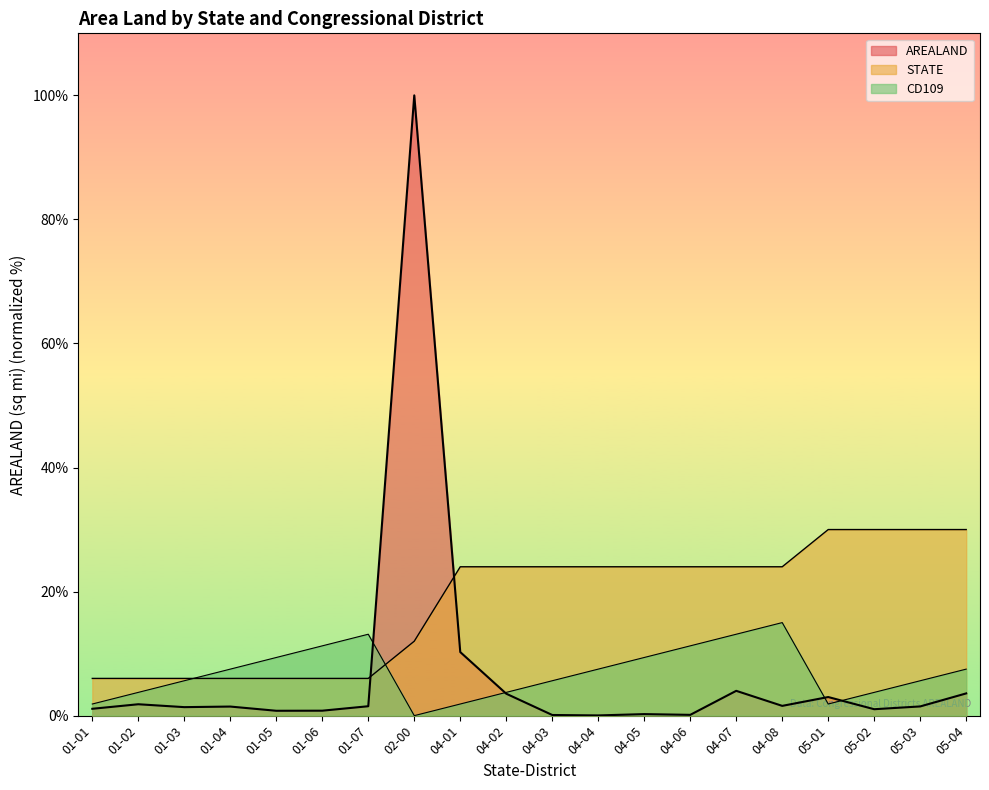

How many values in the AREALAND series exceed 1?

14